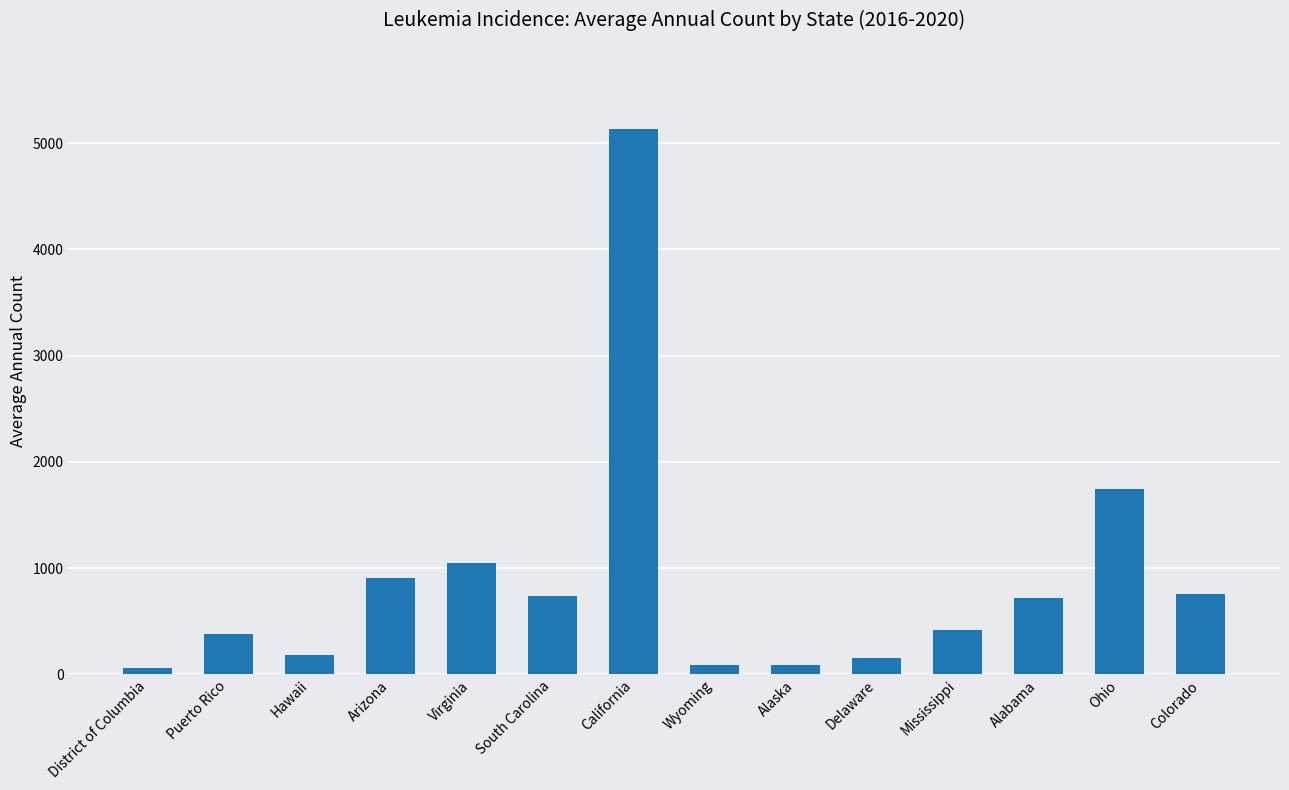

True or false: the data shows 1749 at Ohio.

True